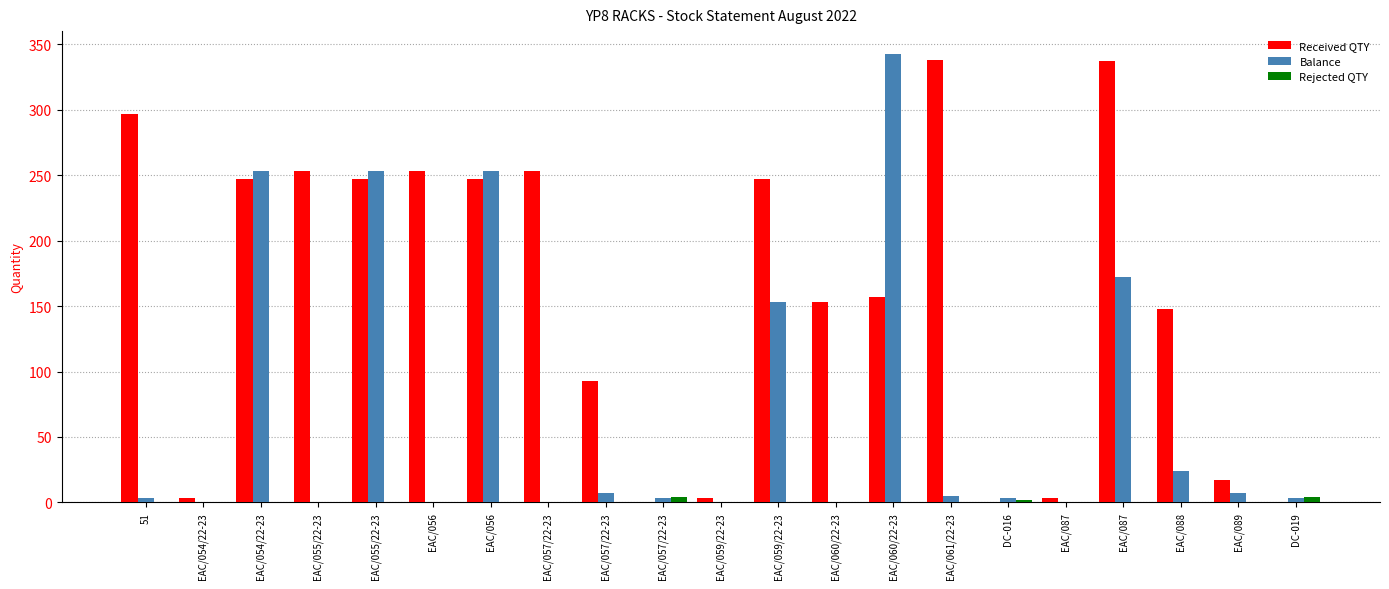

What is the difference between the highest and lowest values at EAC/055/22-23?

253